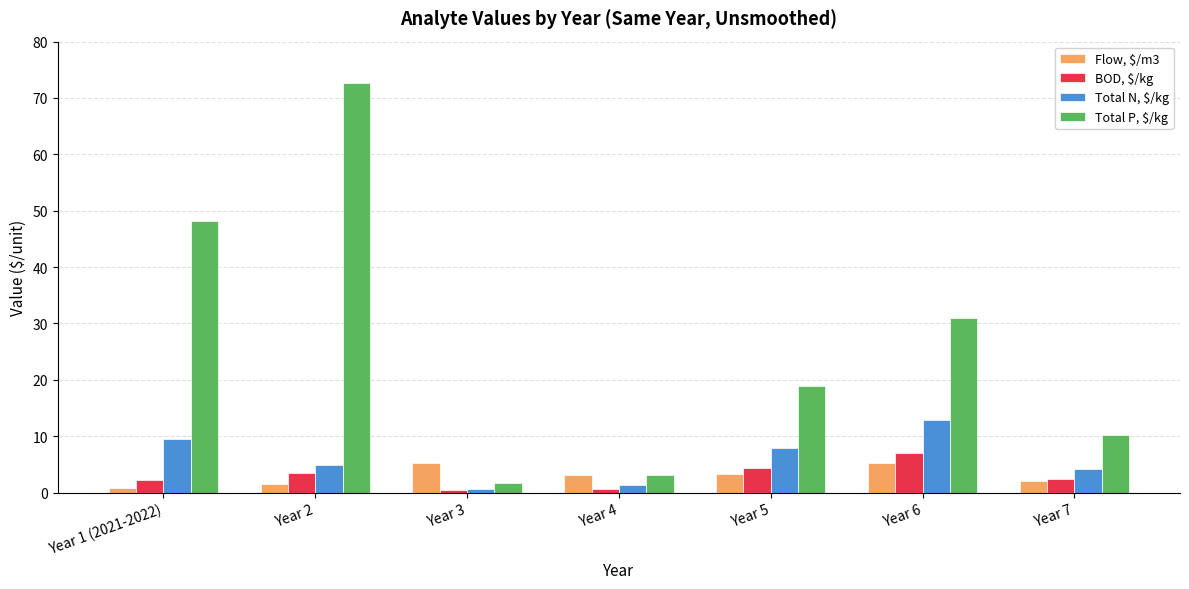

What position from the left is Year 6?

6